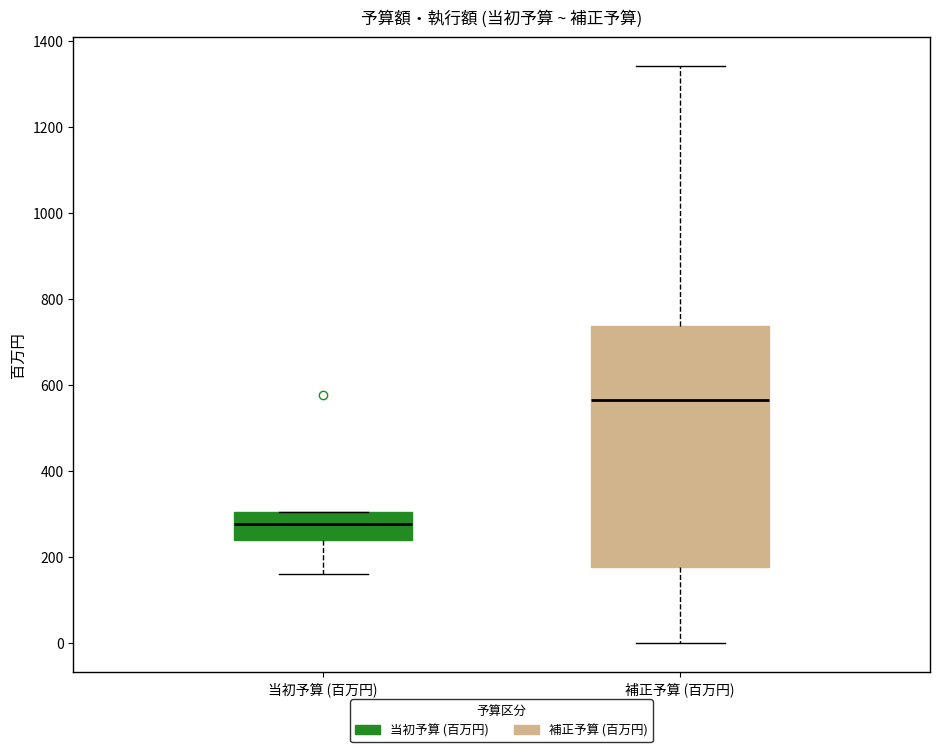

Reading left to right, transcribe this box plot: for each box, give where its median line is, the range the box spans, and where its two whiskers end, as read against the y-axis. The values are not printed on the chart, so give them approximately, as read against the axis.

当初予算 (百万円): median 280, box 240 to 300, whiskers 160 to 300
補正予算 (百万円): median 560, box 180 to 740, whiskers 0 to 1340